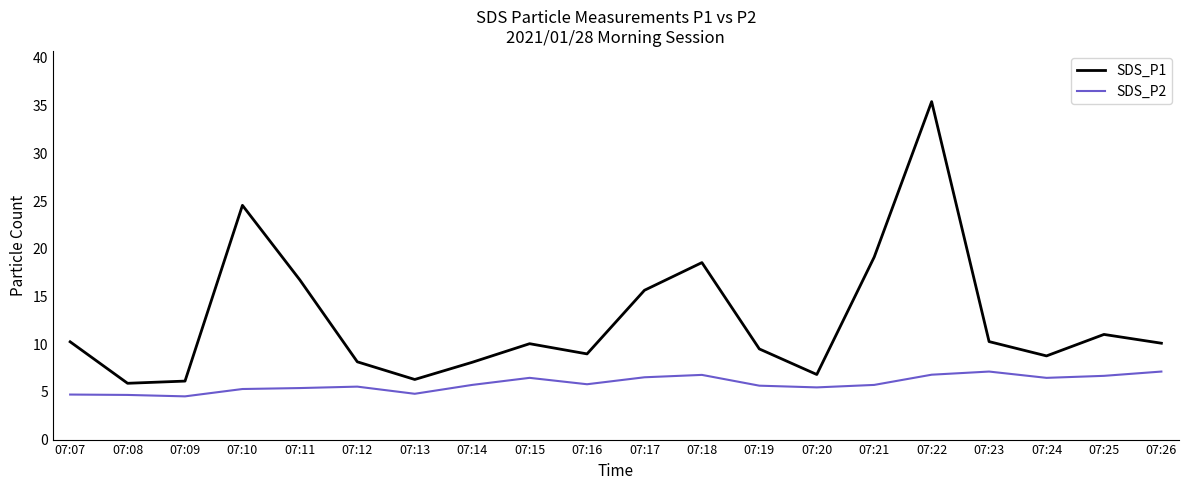

What is the minimum value shown in the chart?

4.5